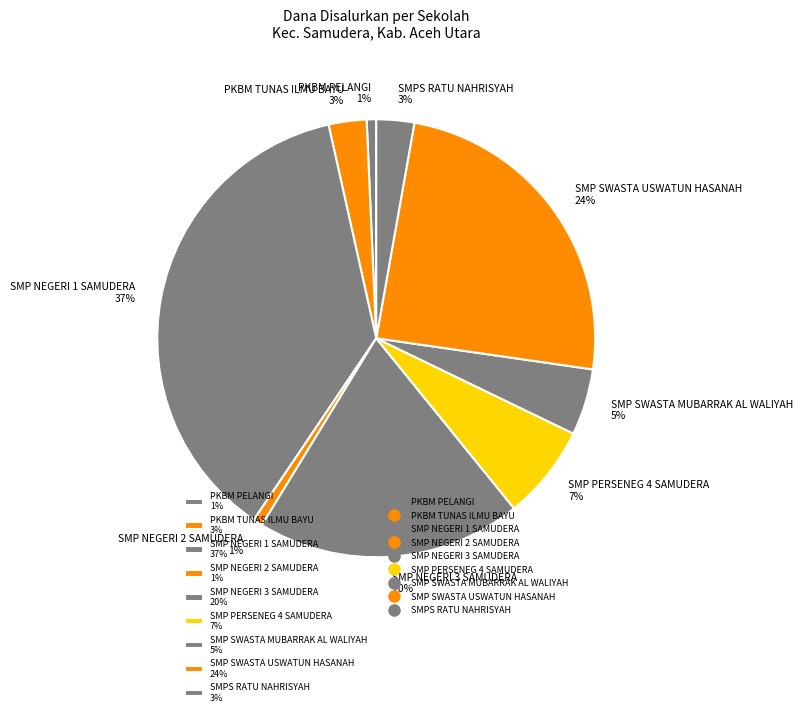

Combined, do SMPS RATU NAHRISYAH and SMP NEGERI 3 SAMUDERA account for over 50%?

No